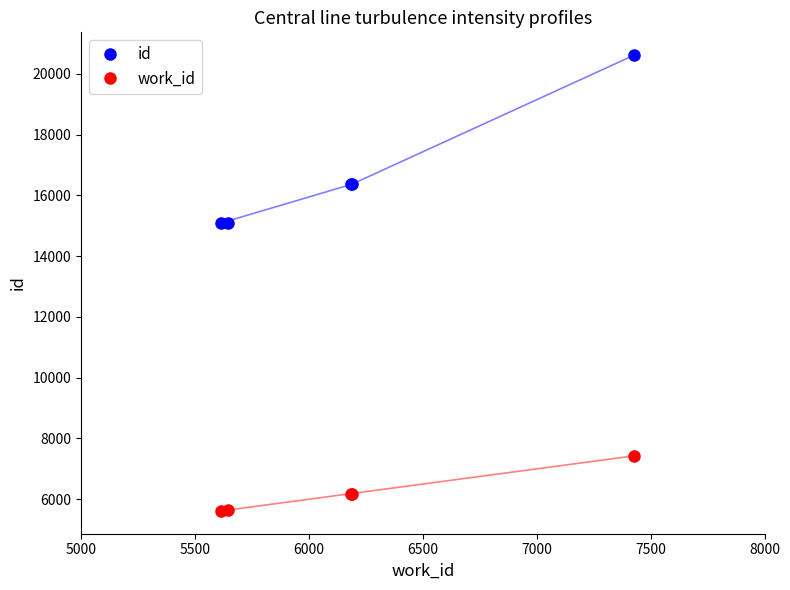

True or false: work_id and id intersect in this chart.

False